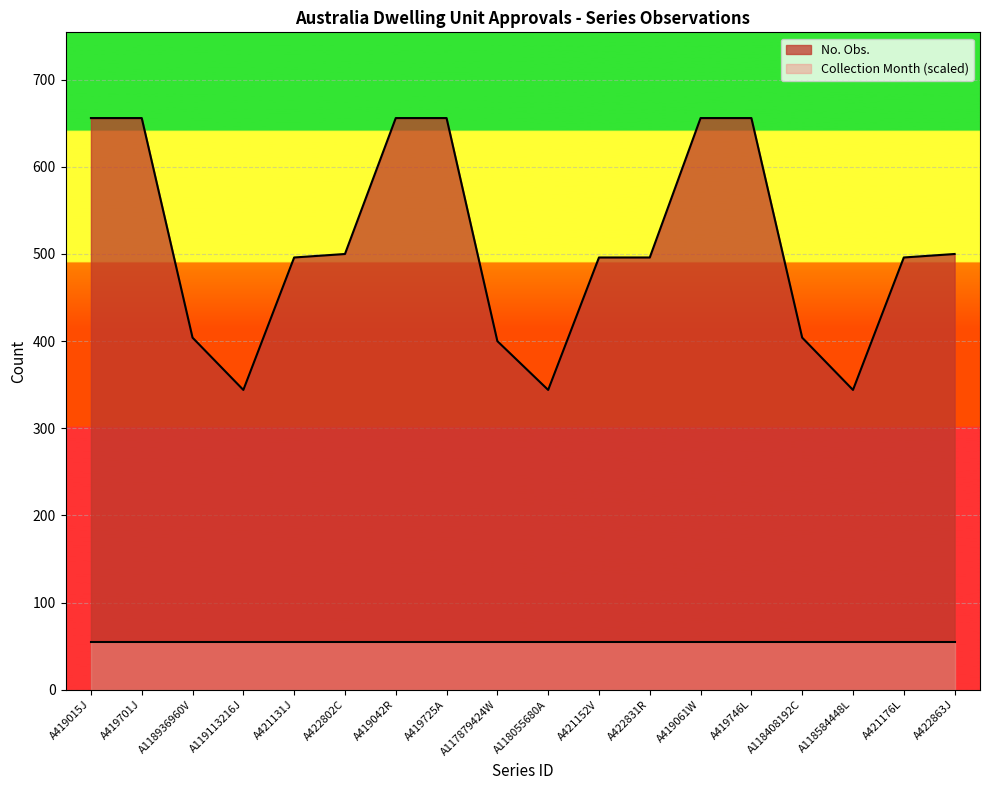

What is the ratio of the value at A419746L to the value at A118408192C?

1.6